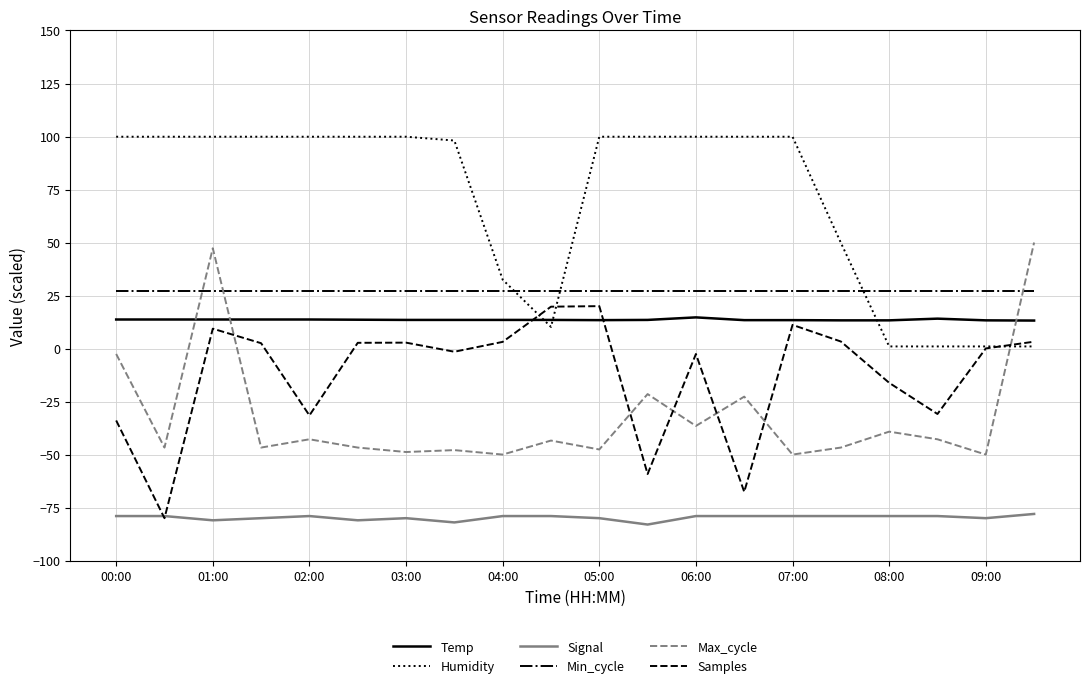

What is the highest value of the Samples series?

20.0